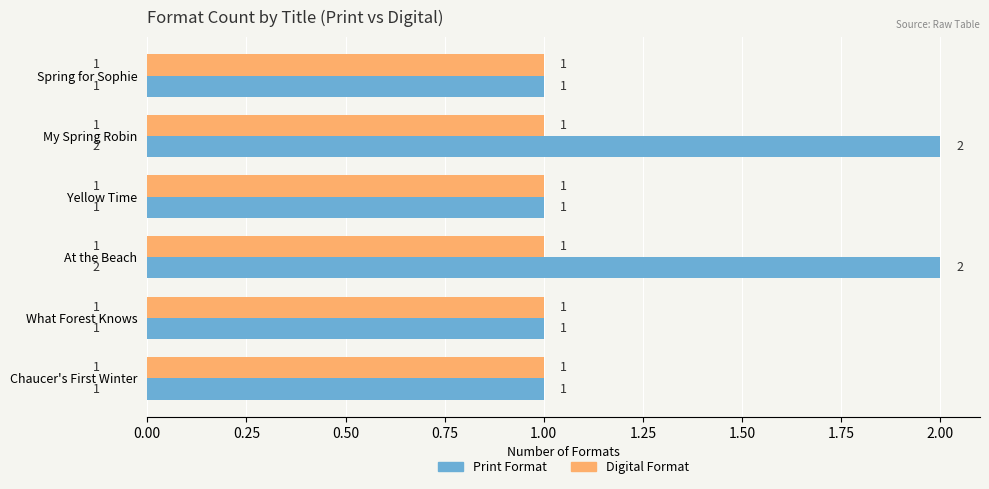

What is the maximum value shown in the chart?

2